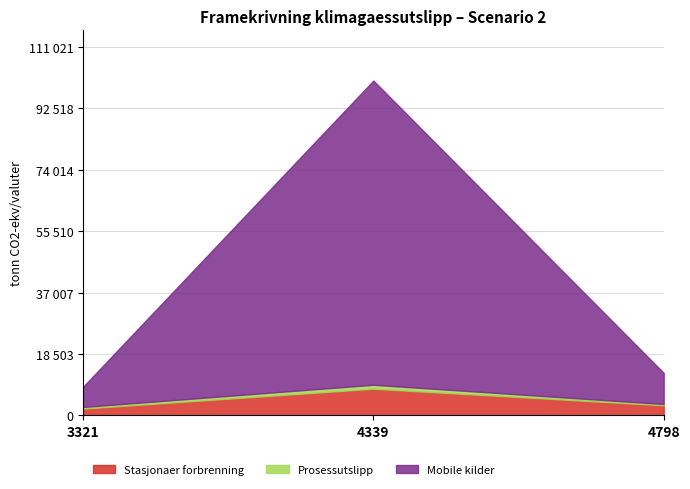

What are all the series names shown in the legend?

Stasjonaer forbrenning, Prosessutslipp, Mobile kilder